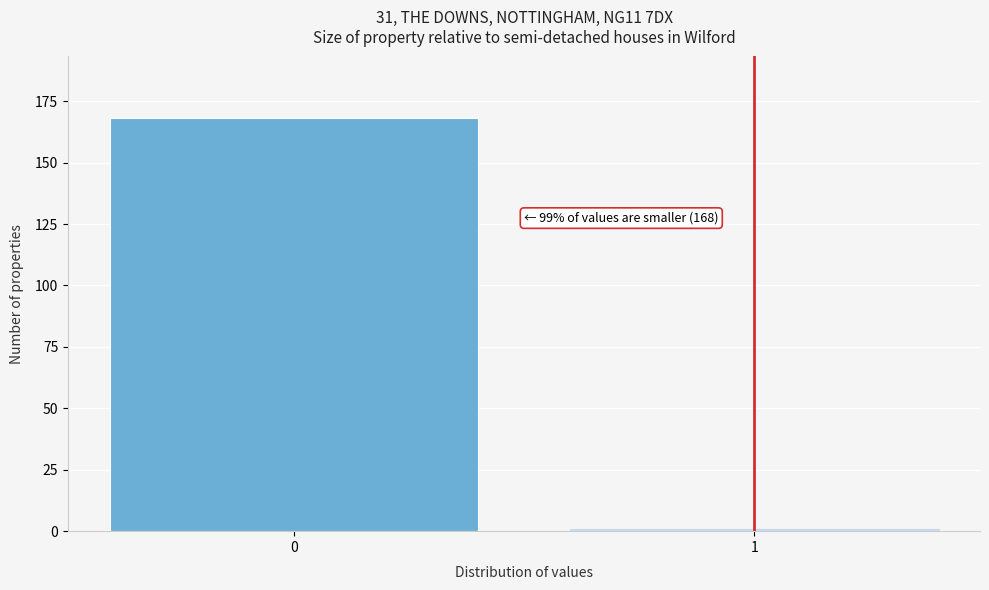

Reading right to left, list all the values displayed in this chart.

1=1	0=168